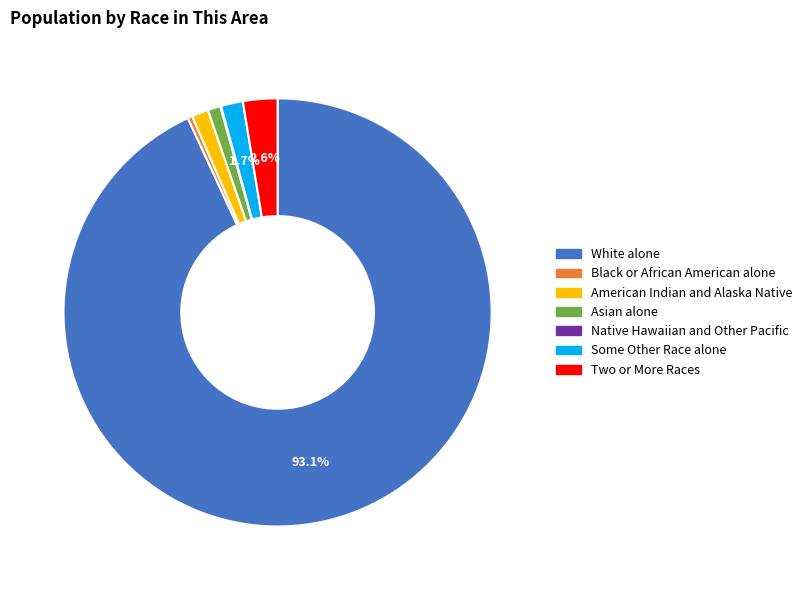

Combined, do American Indian and Alaska Native and Black or African American alone account for over 50%?

No